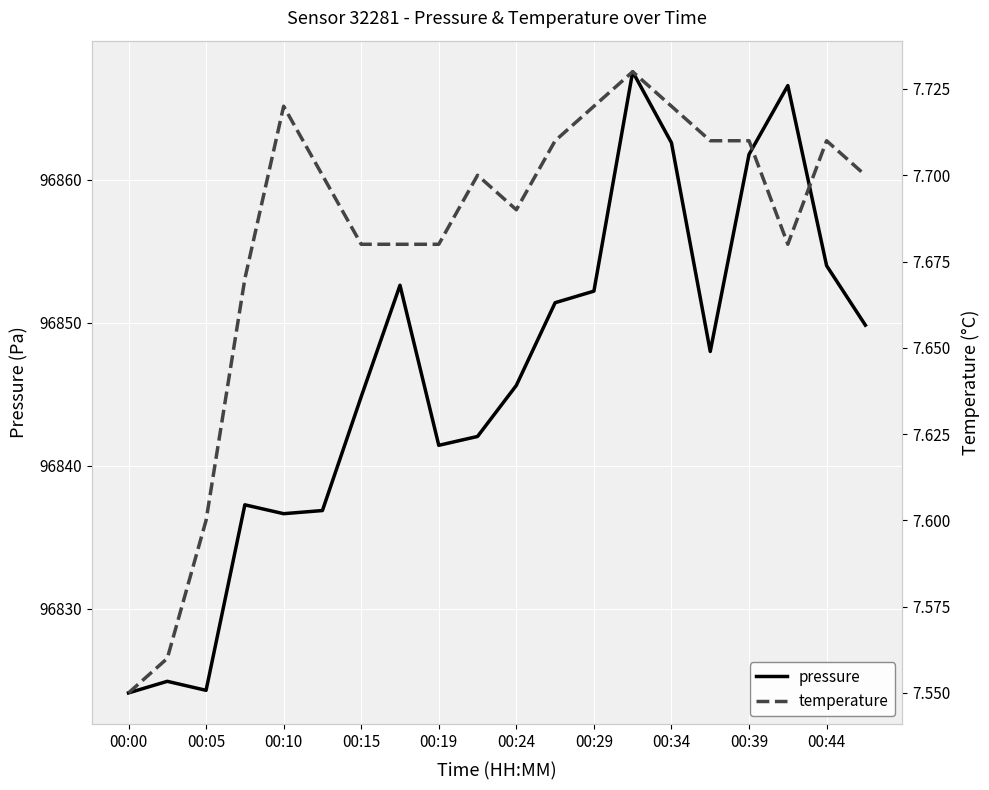

What is the highest value of the pressure series?

96867.6